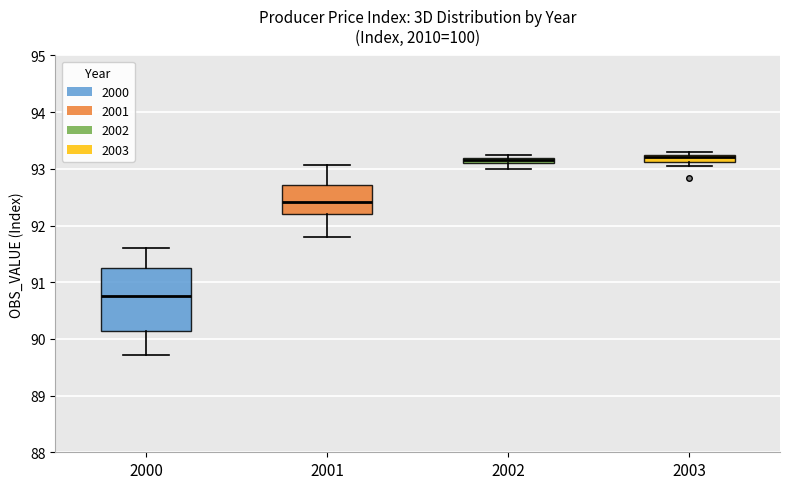

Where is the lower edge of the box at x = 2003 on the y-axis? The values are not printed on the chart, so give them approximately, as read against the axis.

93.1